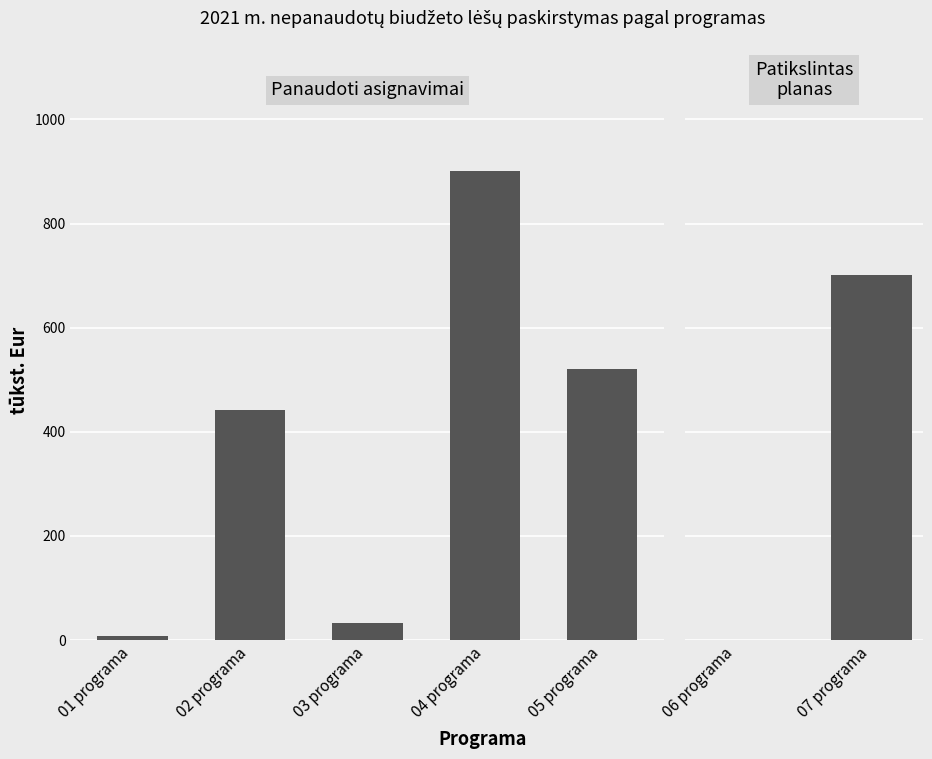

Which label corresponds to the smallest value in the chart?

06 programa